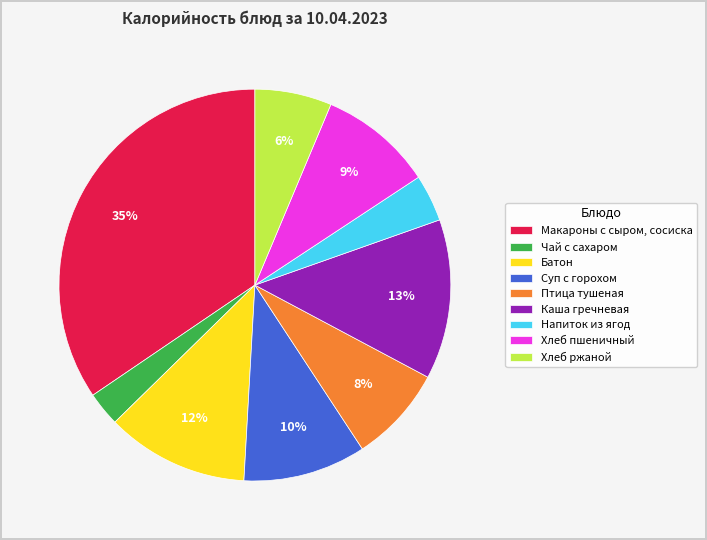

How many segments does this pie chart have?

9